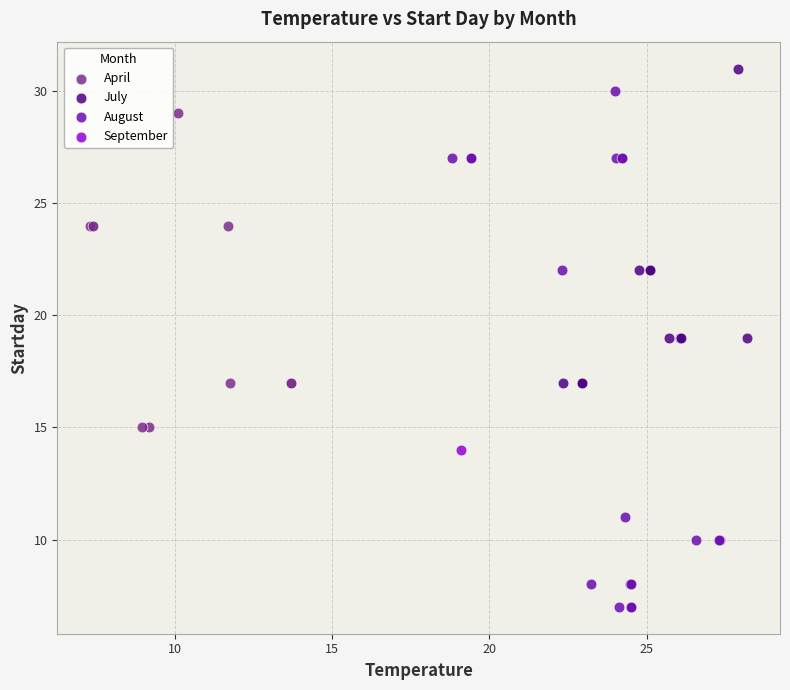

What are all the series names shown in the legend?

April, July, August, September